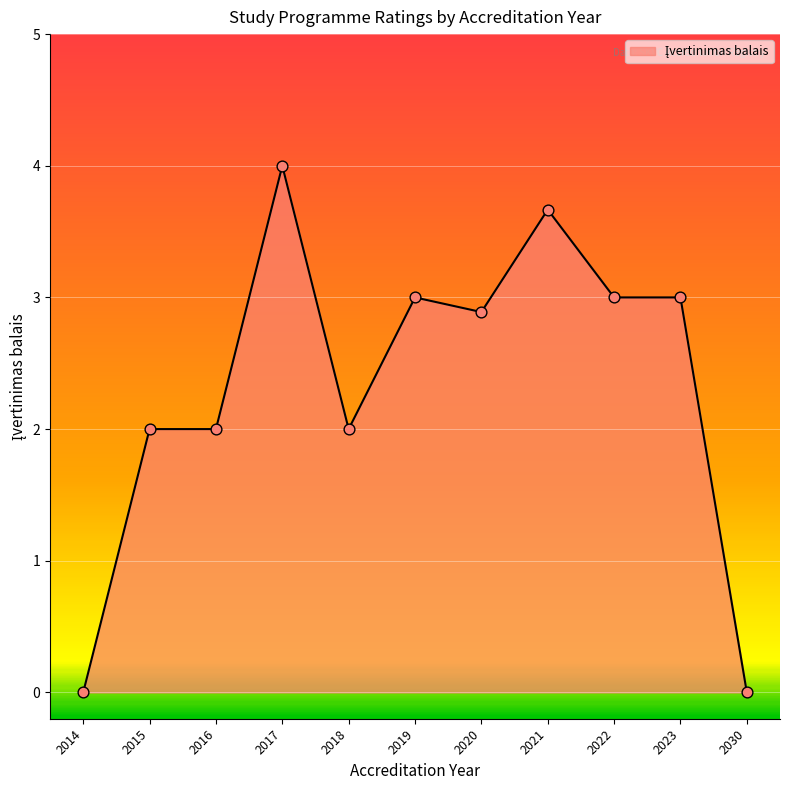

Which has a higher value, 2021 or 2019?

2021